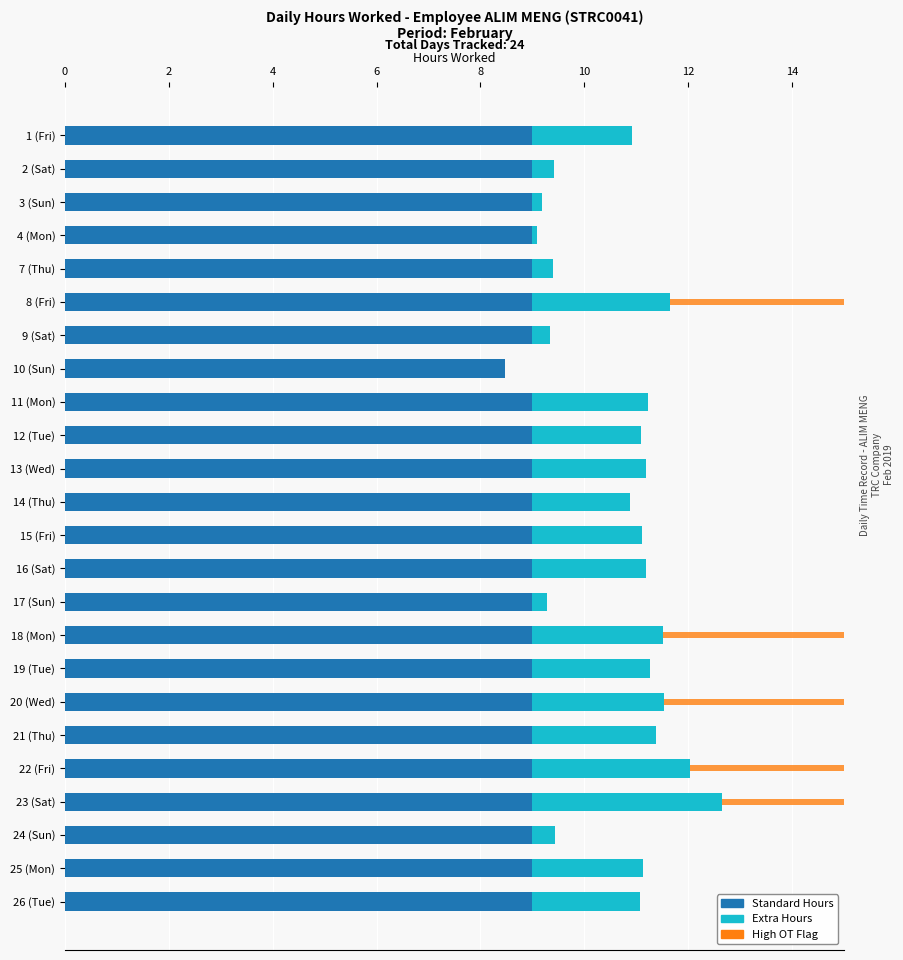

What are all the series names shown in the legend?

Standard Hours, Extra Hours, High OT Flag